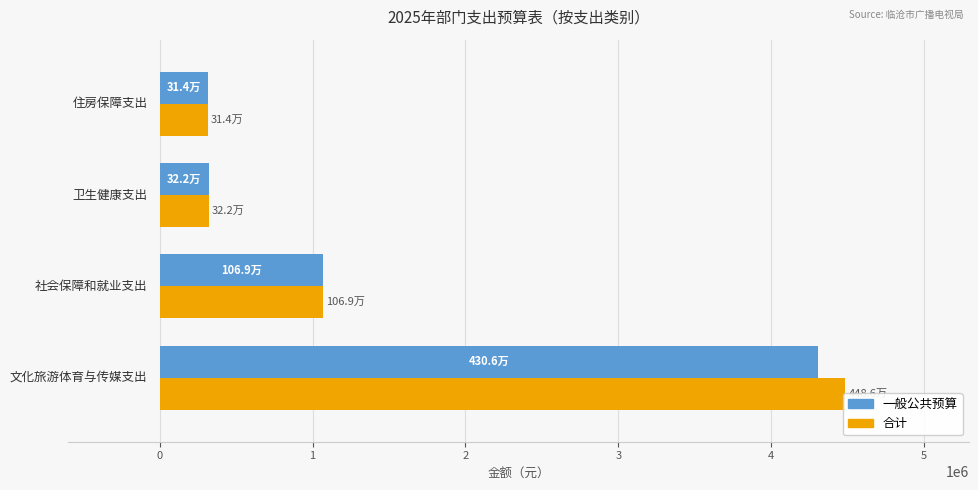

What is the difference between the second highest and minimum values in the 合计 series?

755499.6